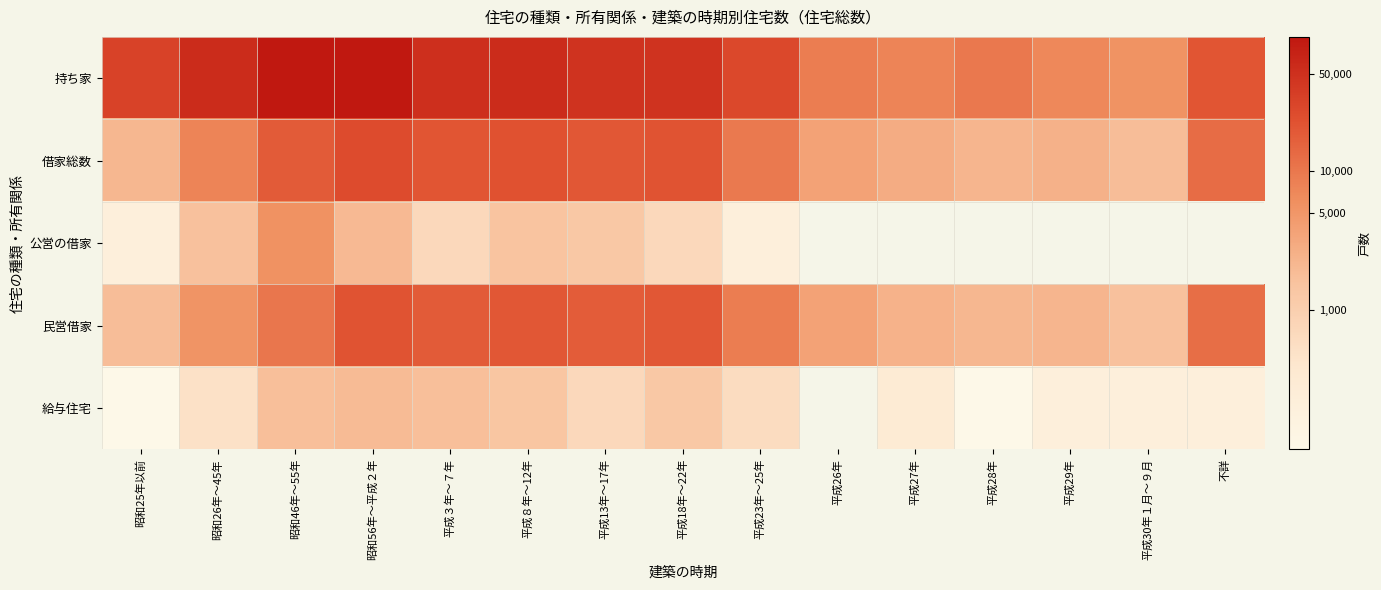

Between 平成30年１月～９月 and 平成27年, which is larger?

平成27年